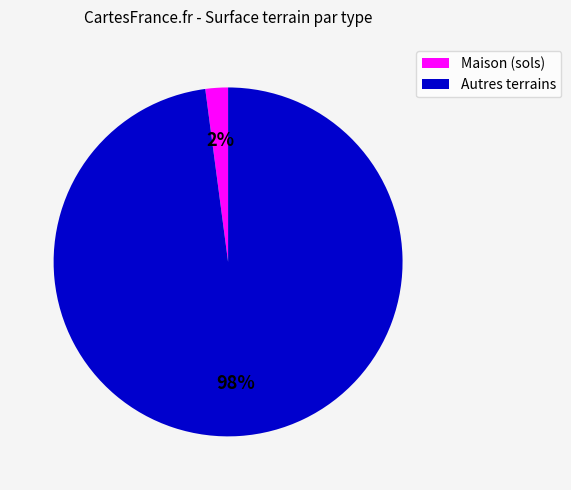

To the nearest percent, what is the difference between the largest and smallest slice percentages?

96%